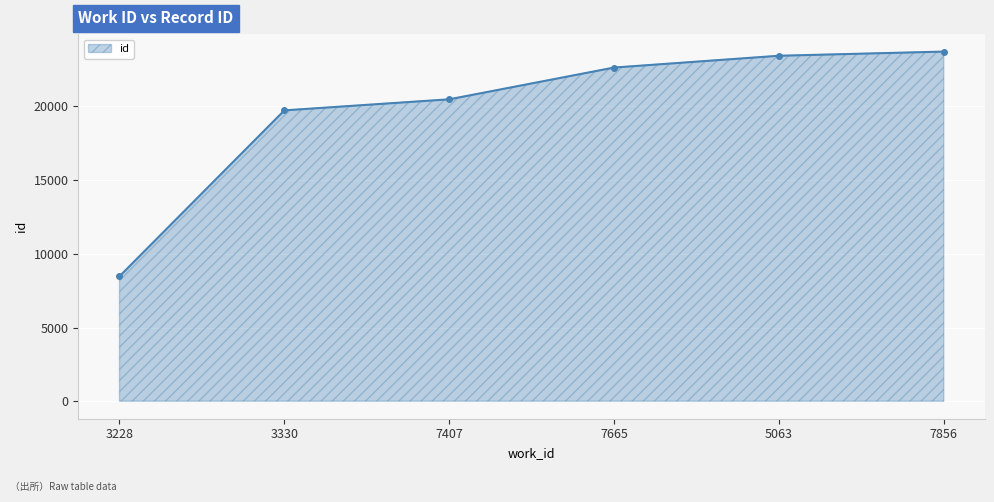

The value at 5063 is 23440. True or false?

True